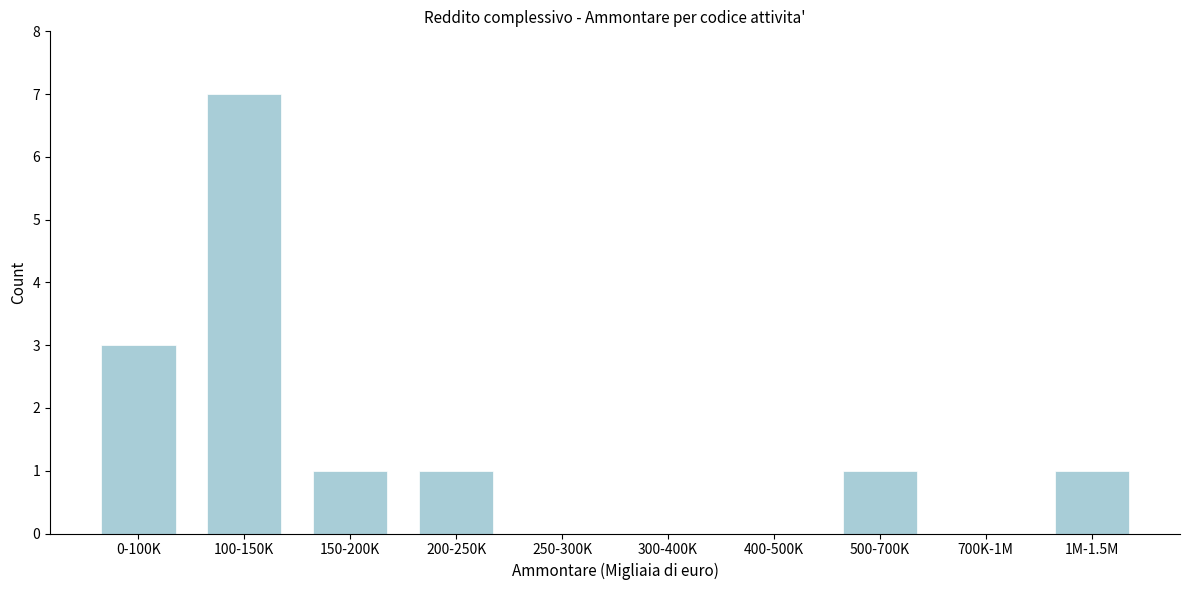

Reading left to right, extract all data points from this chart.

0-100K=3	100-150K=7	150-200K=1	200-250K=1	250-300K=0	300-400K=0	400-500K=0	500-700K=1	700K-1M=0	1M-1.5M=1